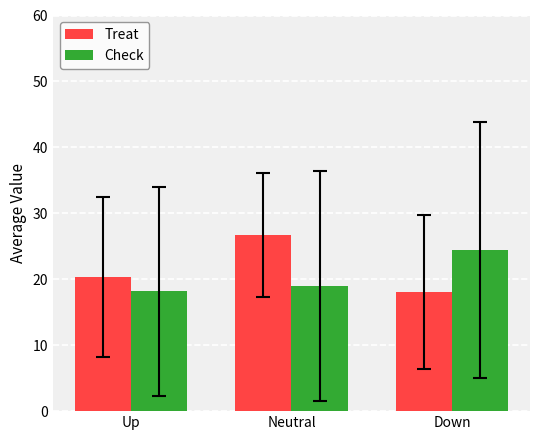

What is the sum of all Check values?

61.6